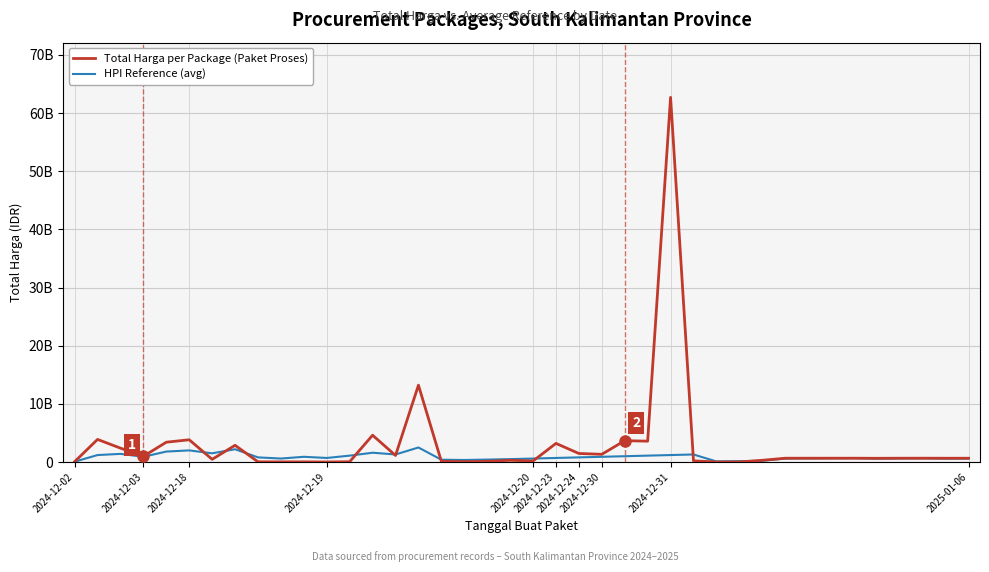

Does the chart have visible grid lines?

Yes